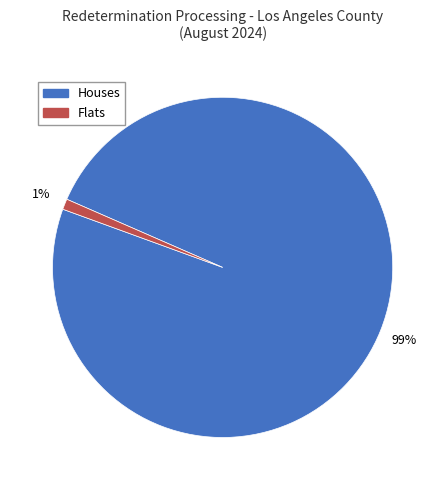

Does Houses account for over 50% of the chart?

Yes